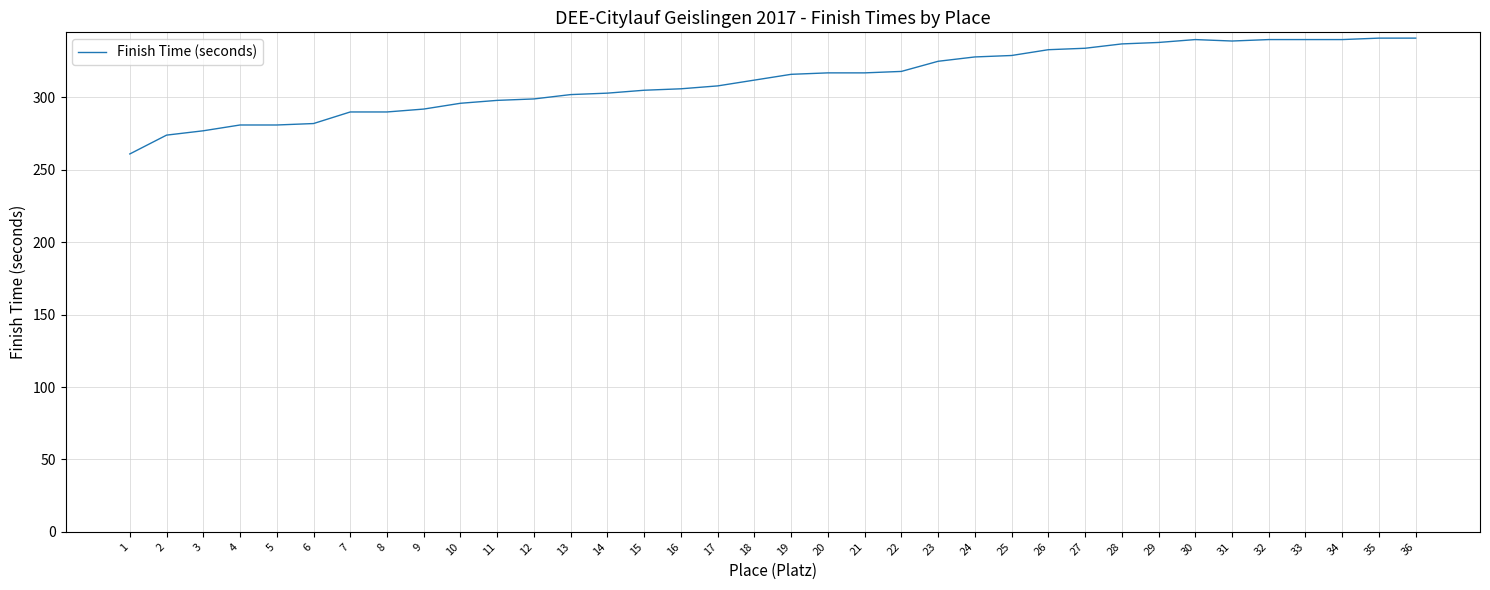

What is the ratio of the value at 30 to the value at 23?

1.0